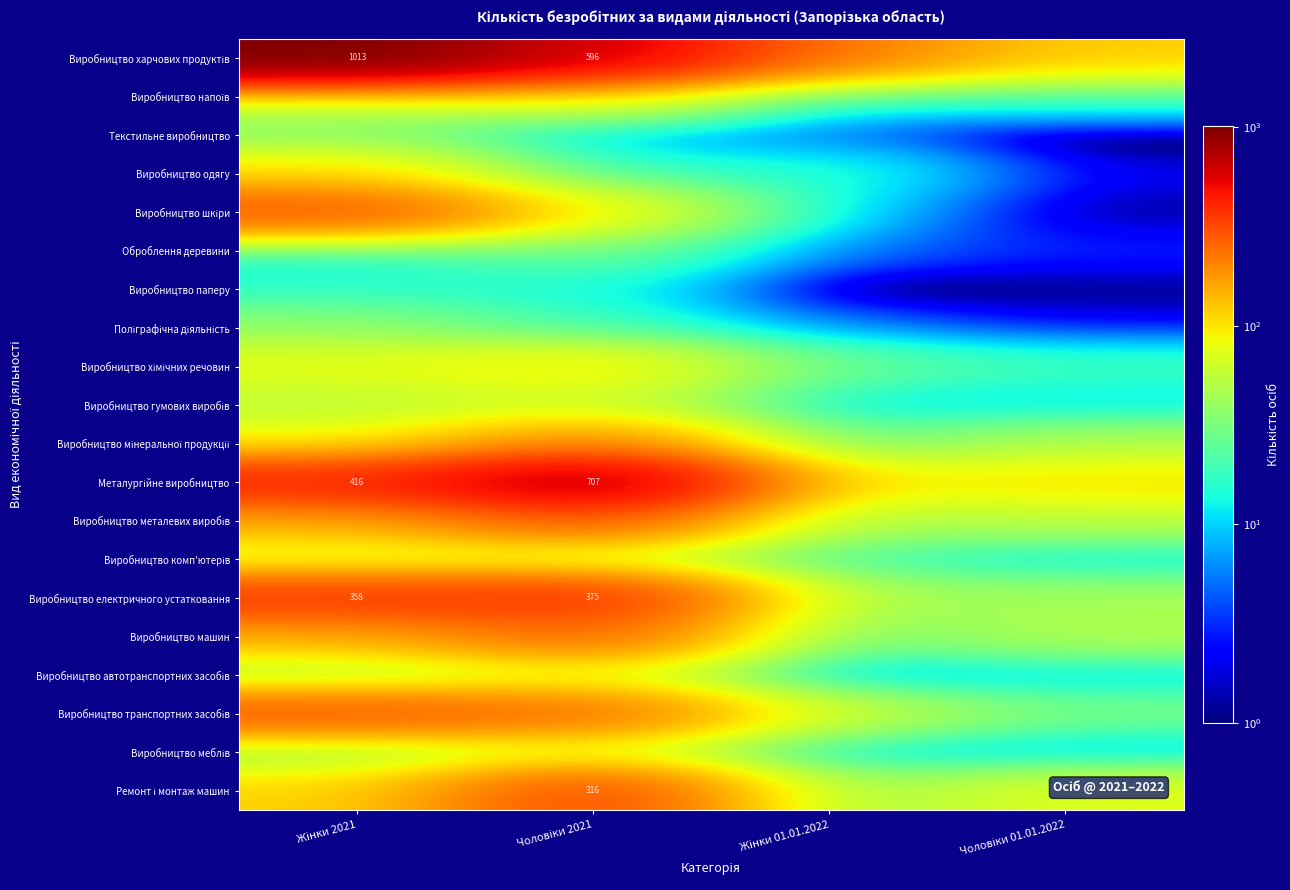

At which category is the sum across all series the highest?

Чоловіки 2021